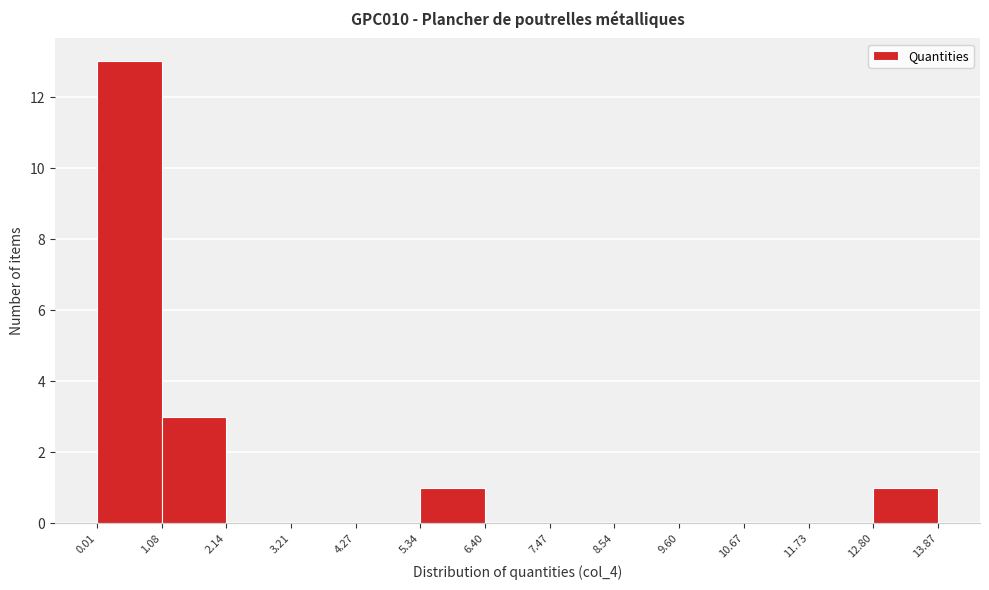

Which range on the x-axis has the tallest bar?

0.01 to 1.08